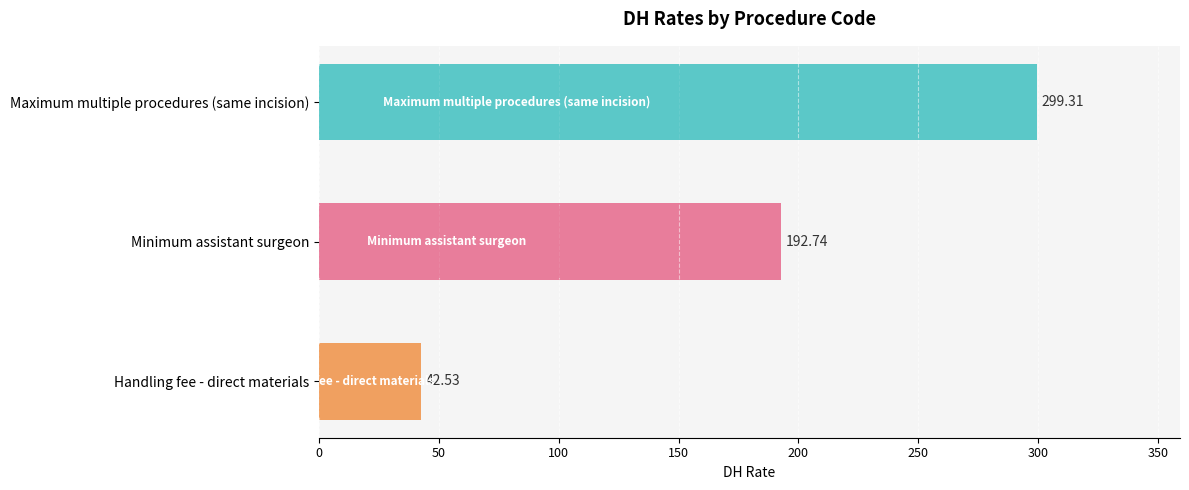

Between Maximum multiple procedures (same incision) and Minimum assistant surgeon, which is larger?

Maximum multiple procedures (same incision)